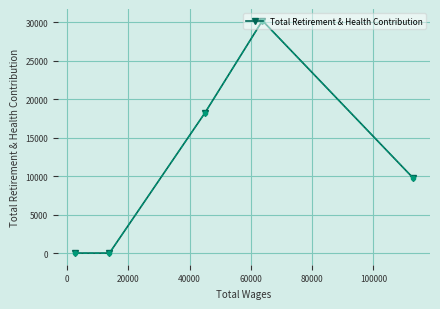

What is the greatest value displayed?

30210.2